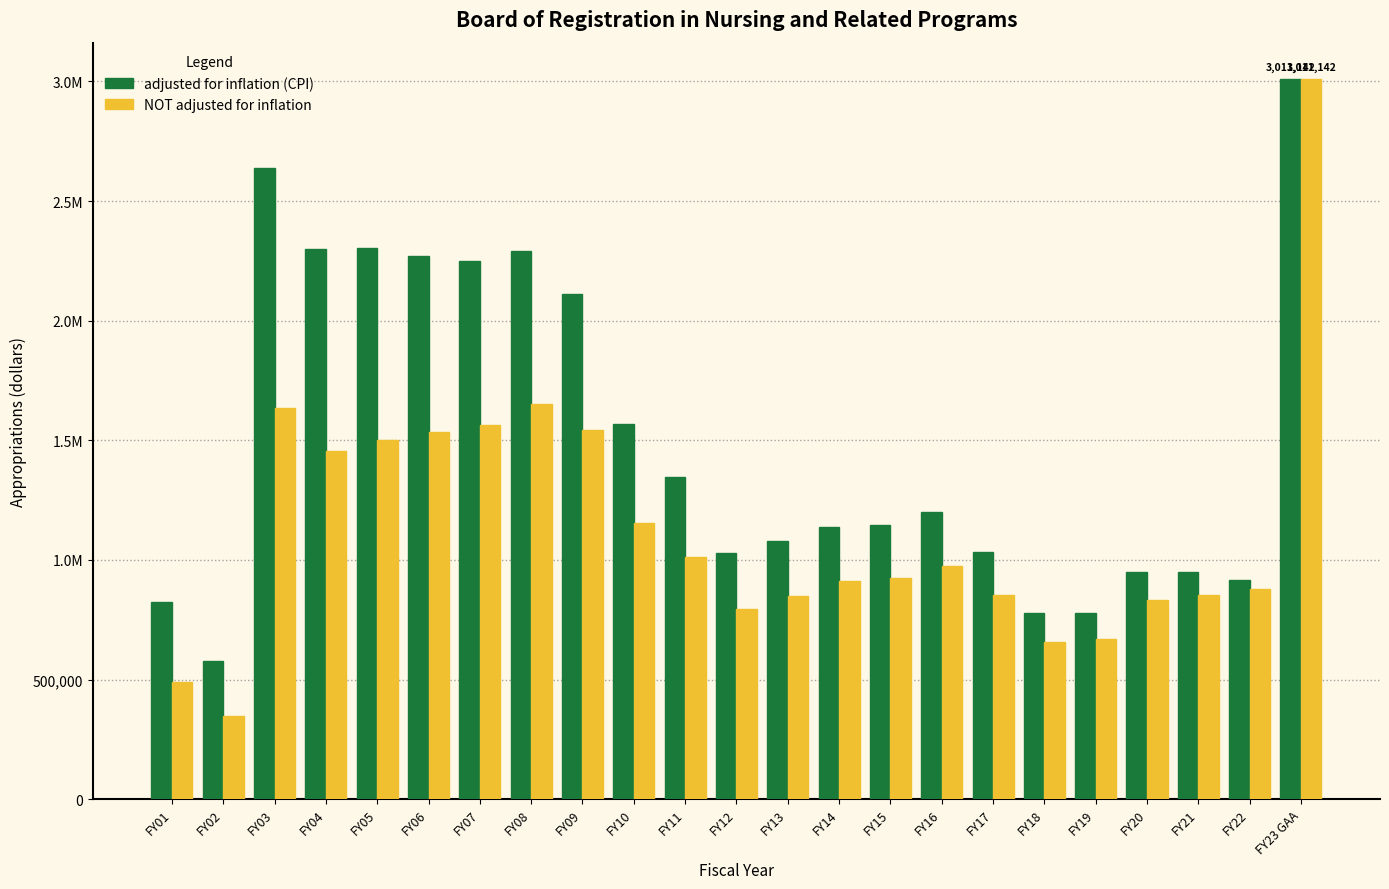

At how many categories does at least one series exceed 2092576?

8